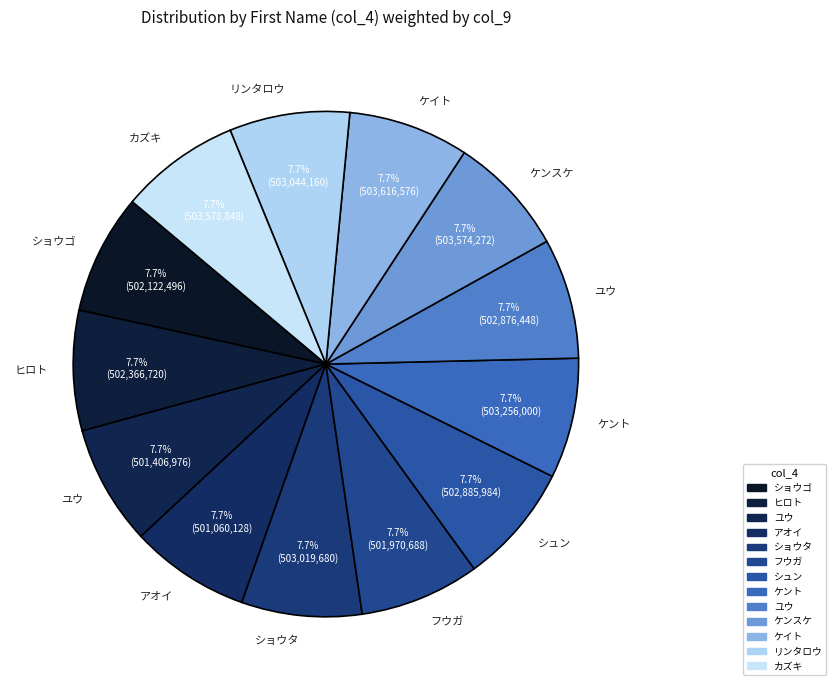

How many segments does this pie chart have?

13